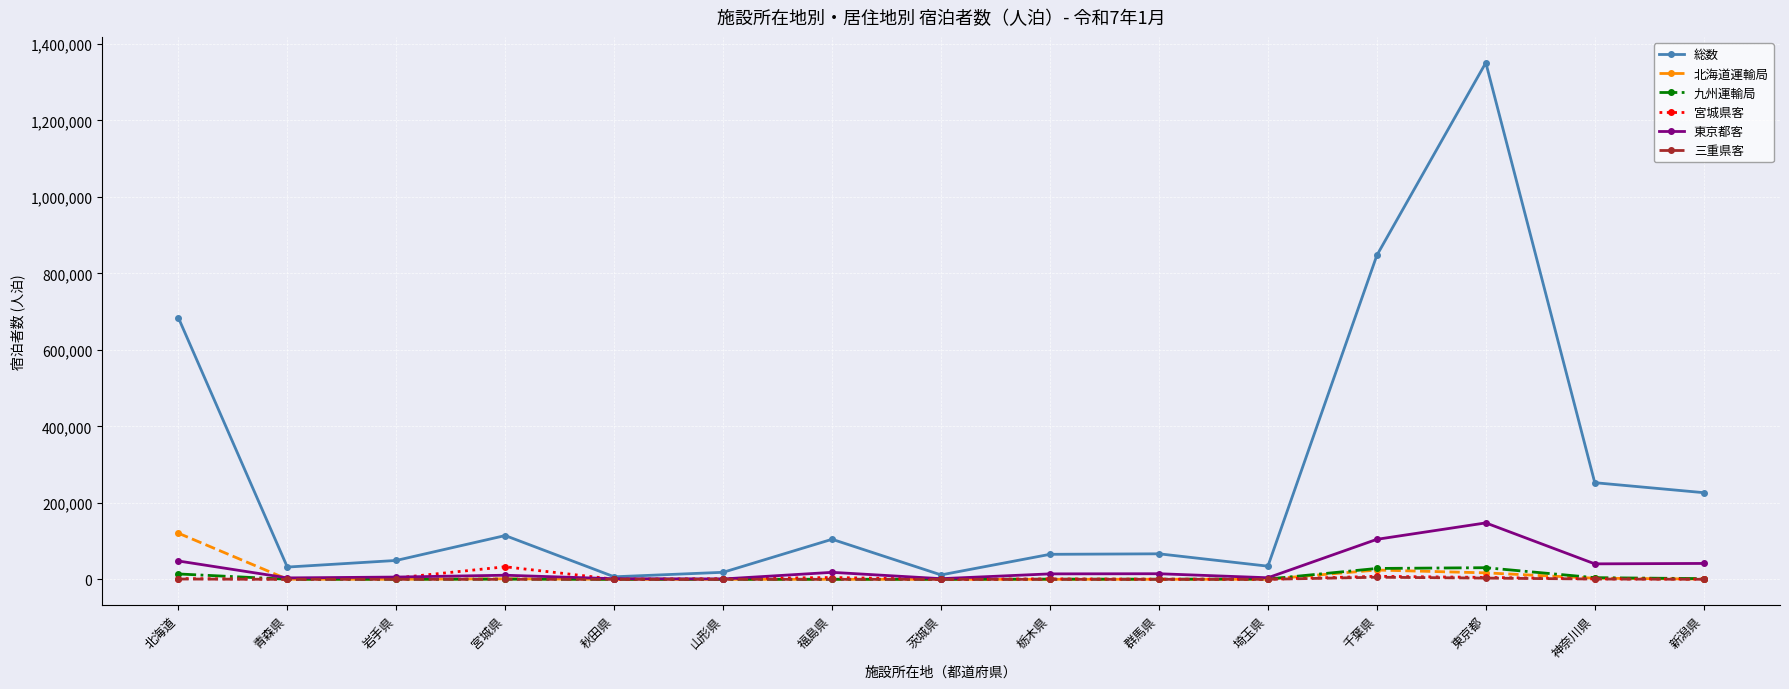

What position from the left is 北海道?

1